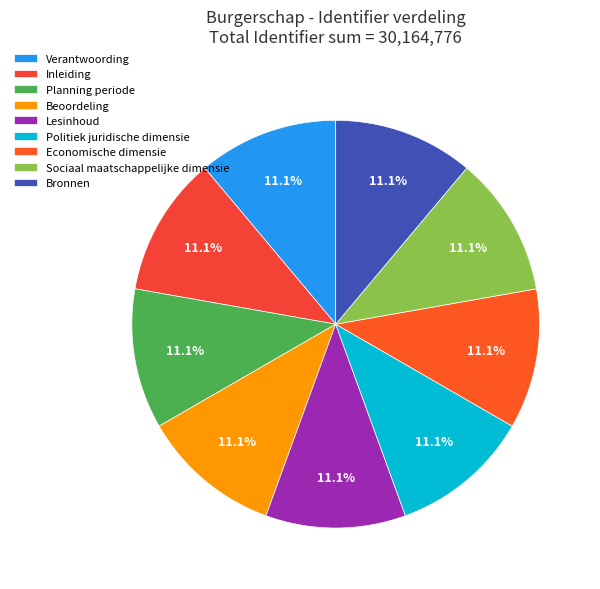

What is the smallest slice in the pie chart?

Verantwoording